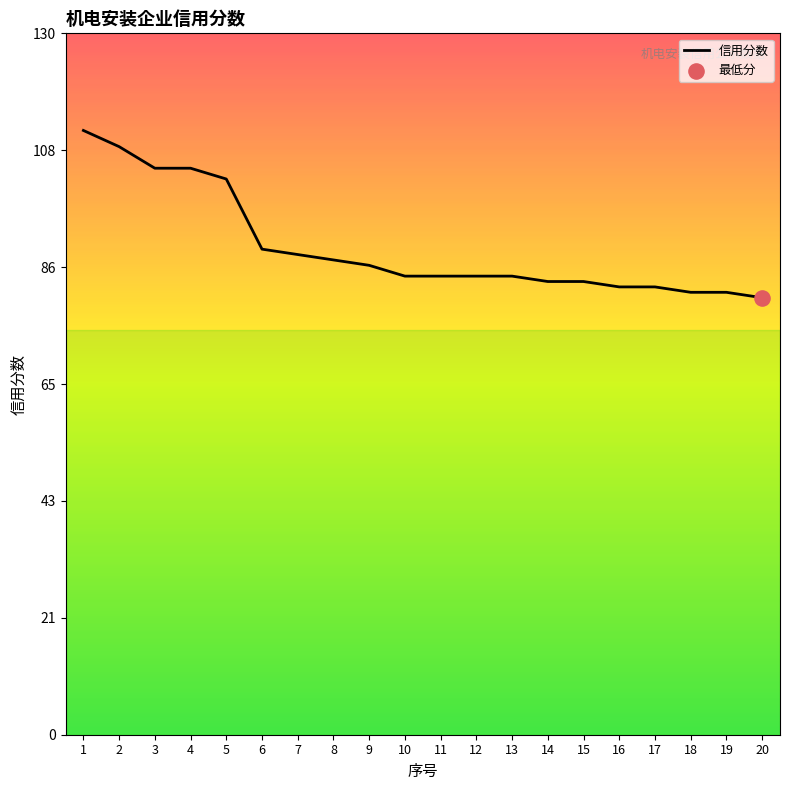

Which has a higher value, 20 or 4?

4